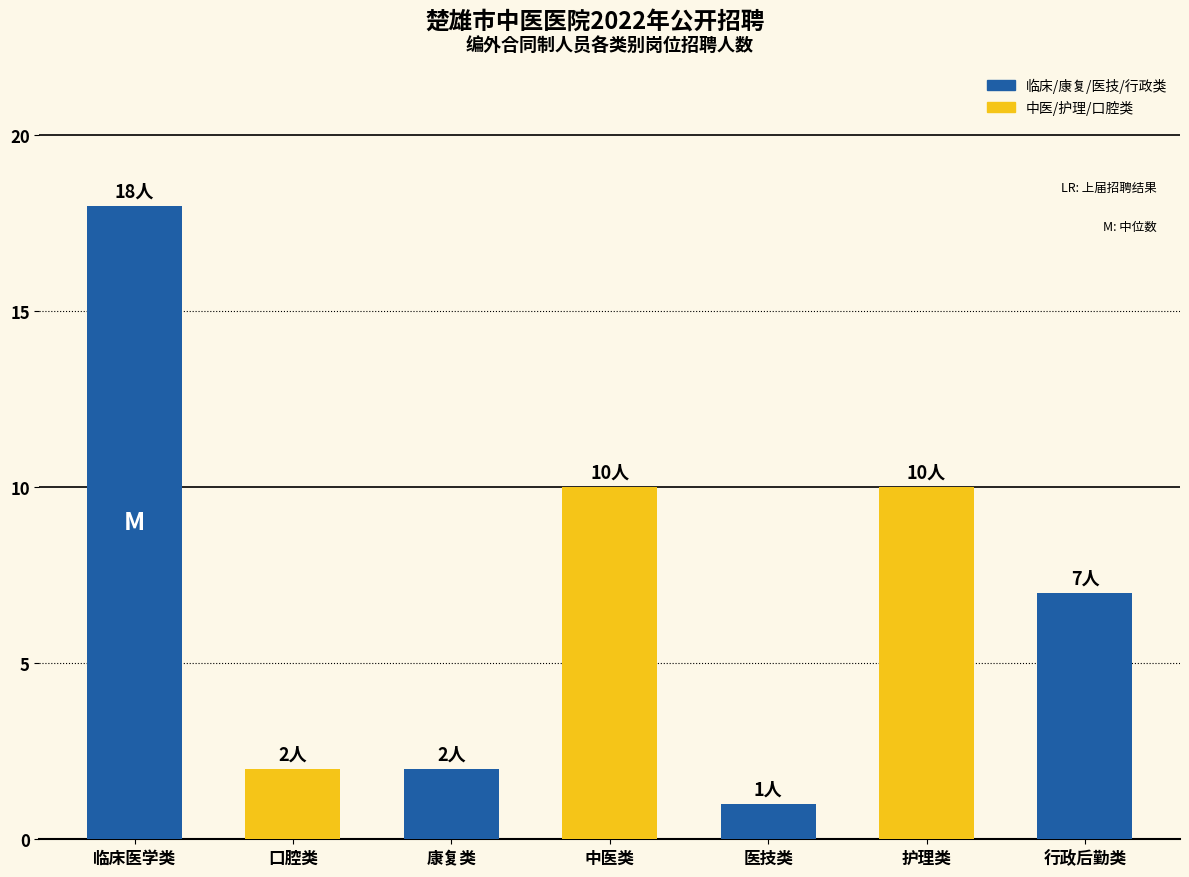

Which label corresponds to the smallest value in the chart?

医技类